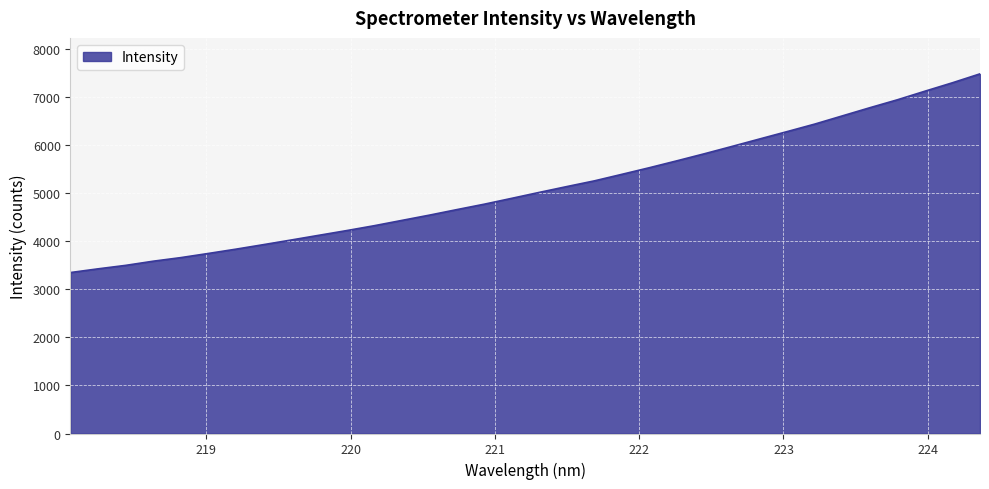

What is the difference between the maximum and minimum values?

4129.4